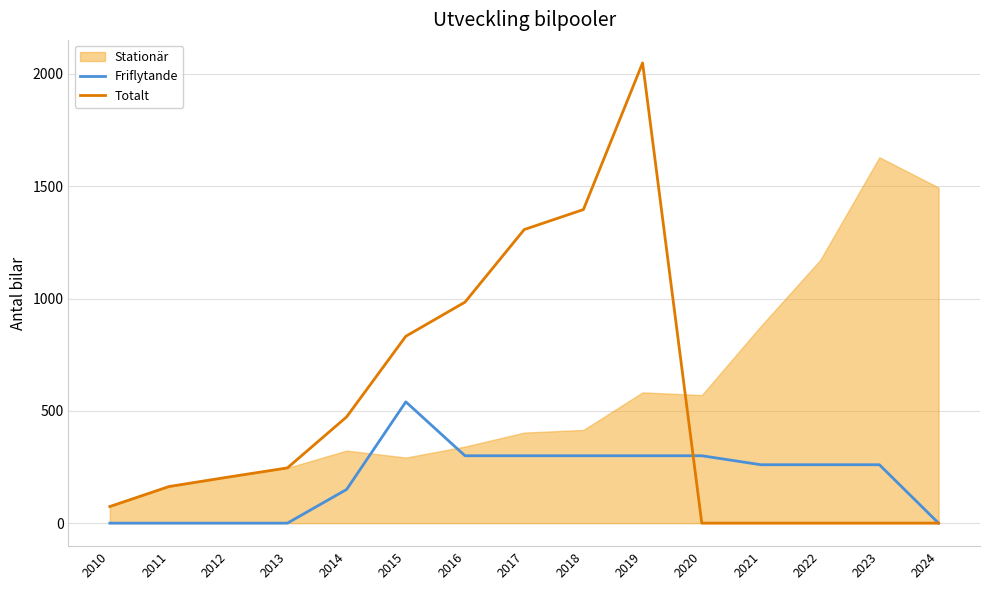

Where is the first local maximum for Friflytande?

2015